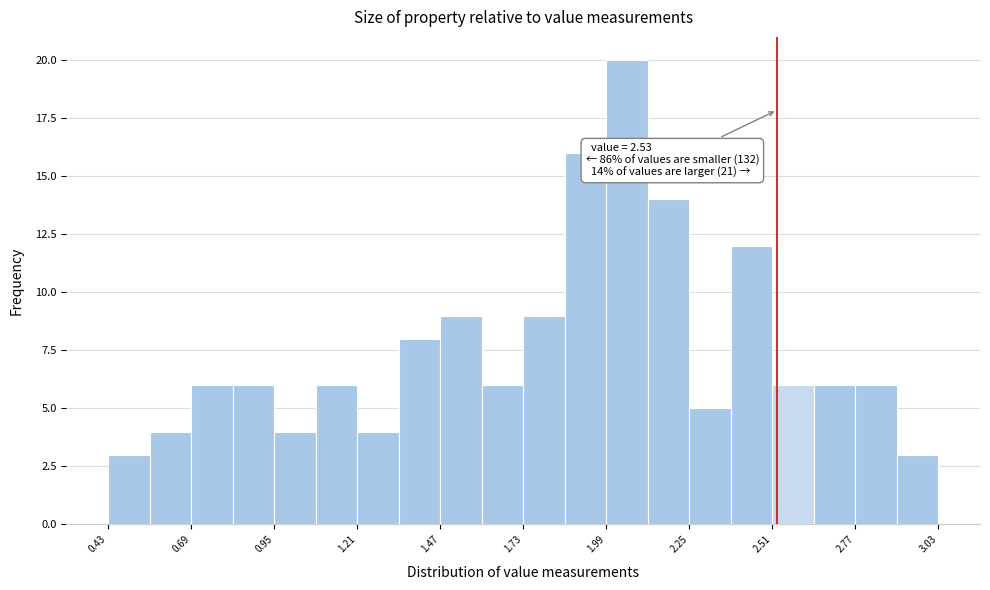

Read against the x-axis, roughly where is the centre of the tallest bar?

2.05